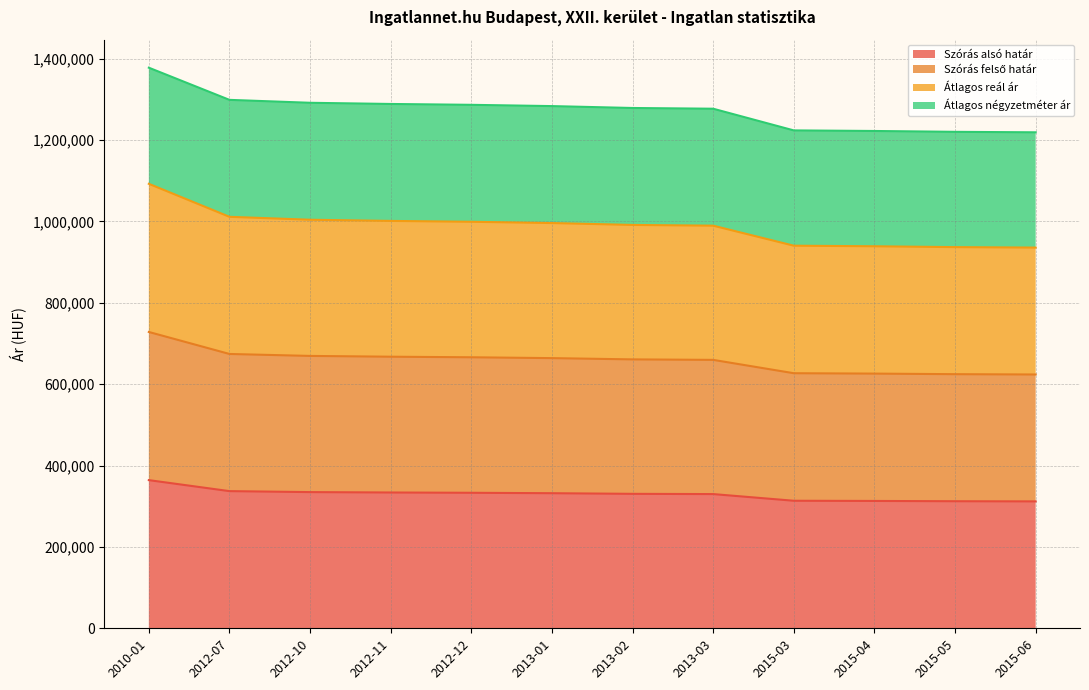

Where does the Szórás alsó határ series first go above 331991?

2010-01